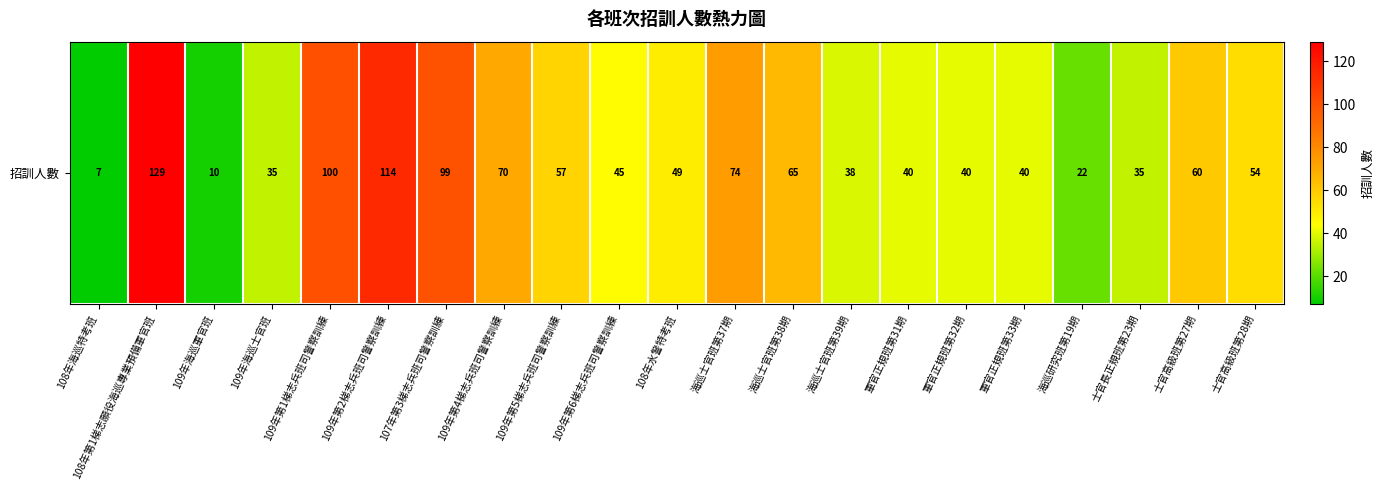

What is the maximum value shown in the chart?

129